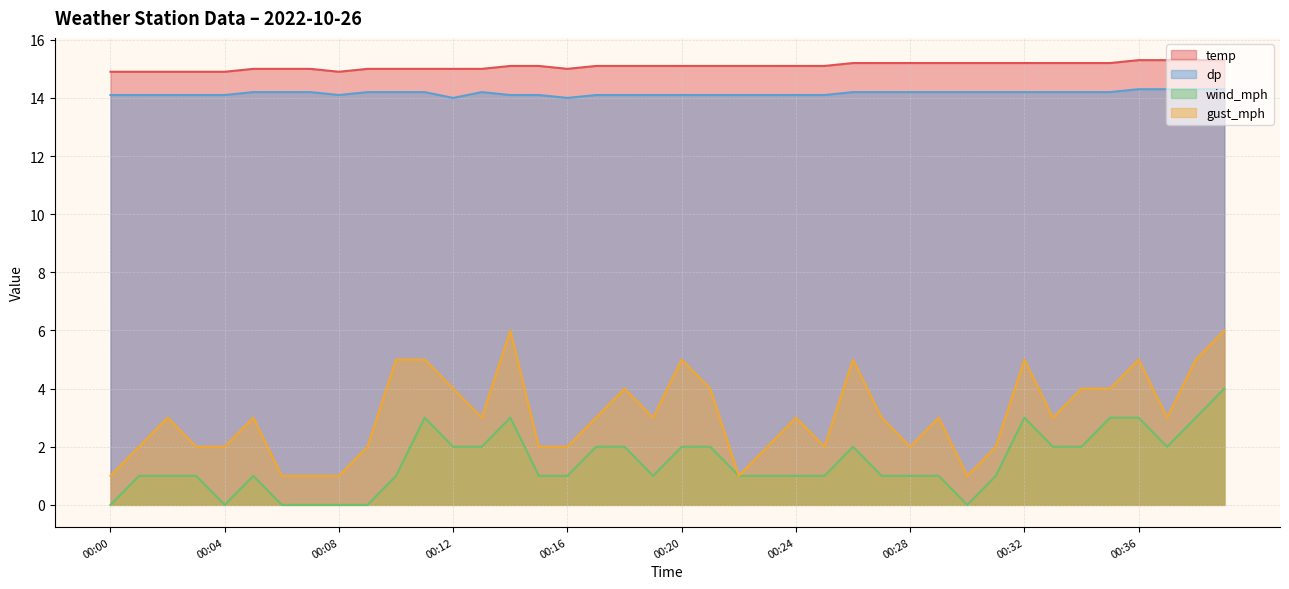

Does the chart have visible grid lines?

Yes